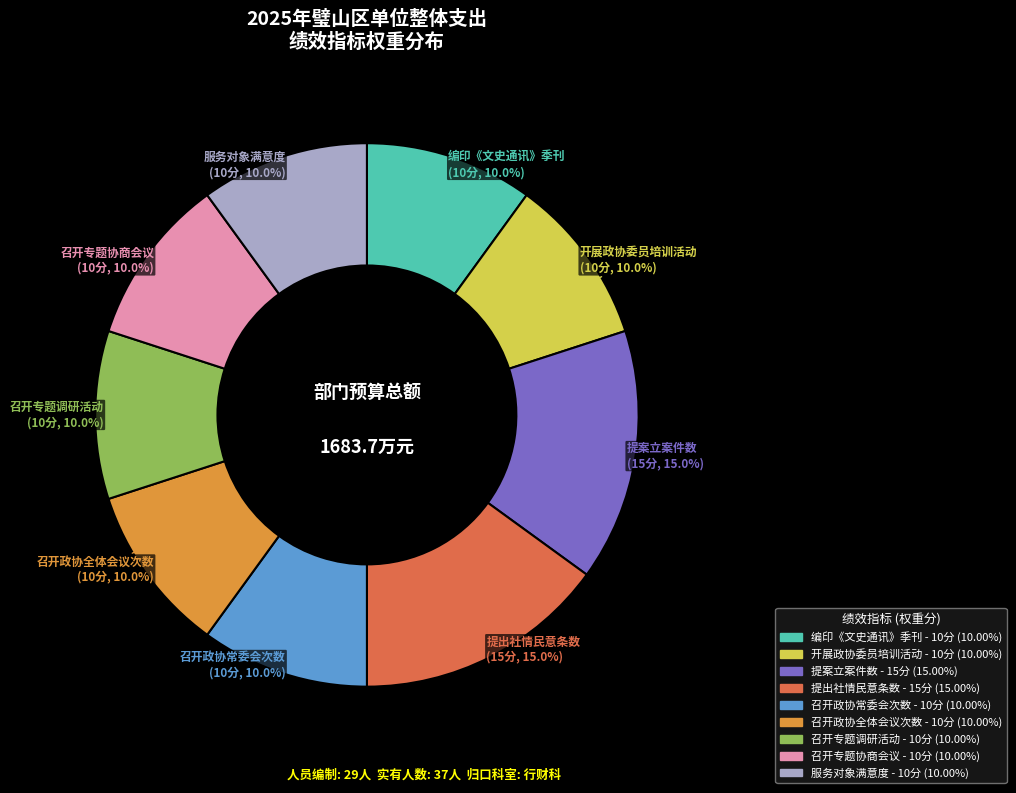

What percentage is the 开展政协委员培训活动 slice, to the nearest percent?

10%